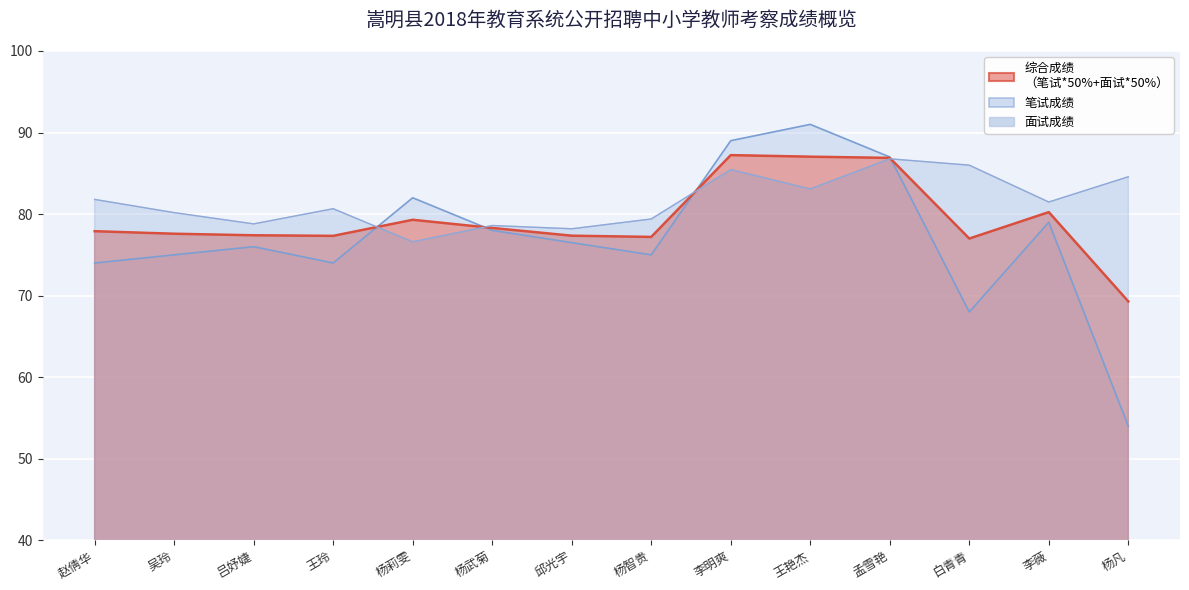

Rank the series at 吴玲 from lowest to highest value.

笔试成绩, 综合成绩, 面试成绩